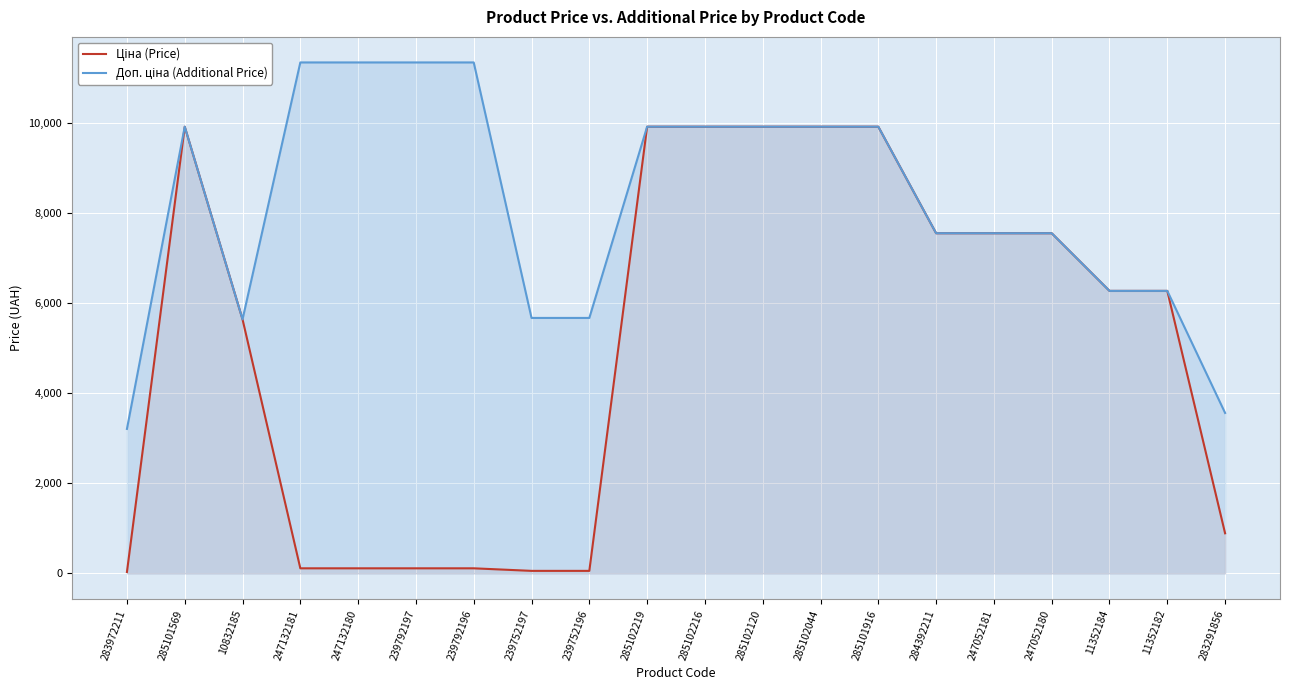

What is the difference between the maximum and second lowest values in the Ціна (Price) series?

9851.8